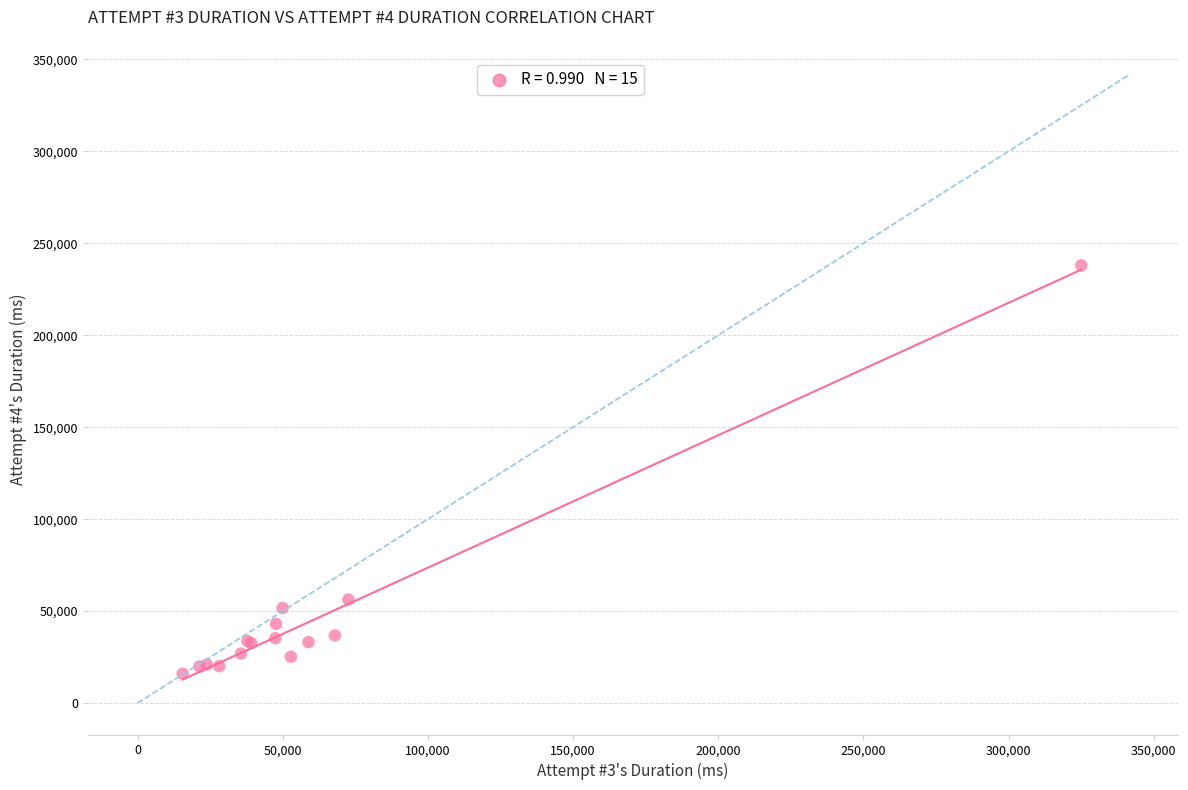

What Y value in the scatter plot is closest to 126967?

56277